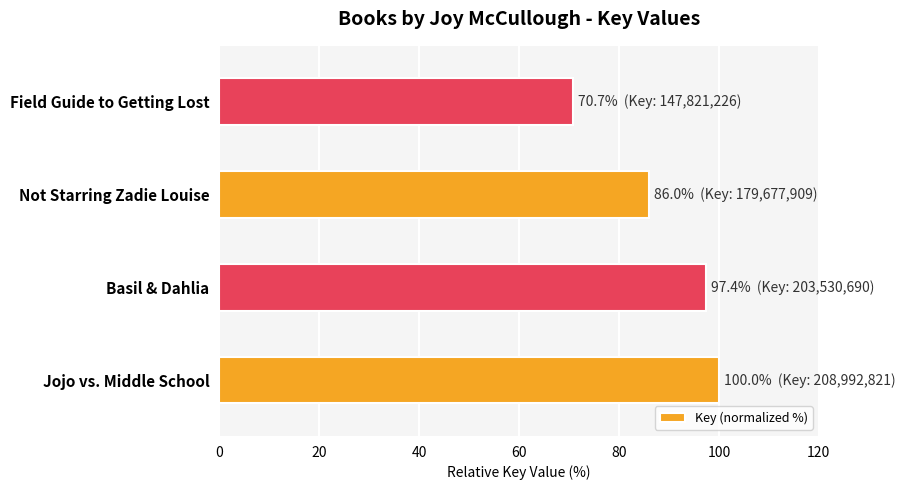

Rank the categories by value from lowest to highest.

Field Guide to Getting Lost, Not Starring Zadie Louise, Basil & Dahlia, Jojo vs. Middle School